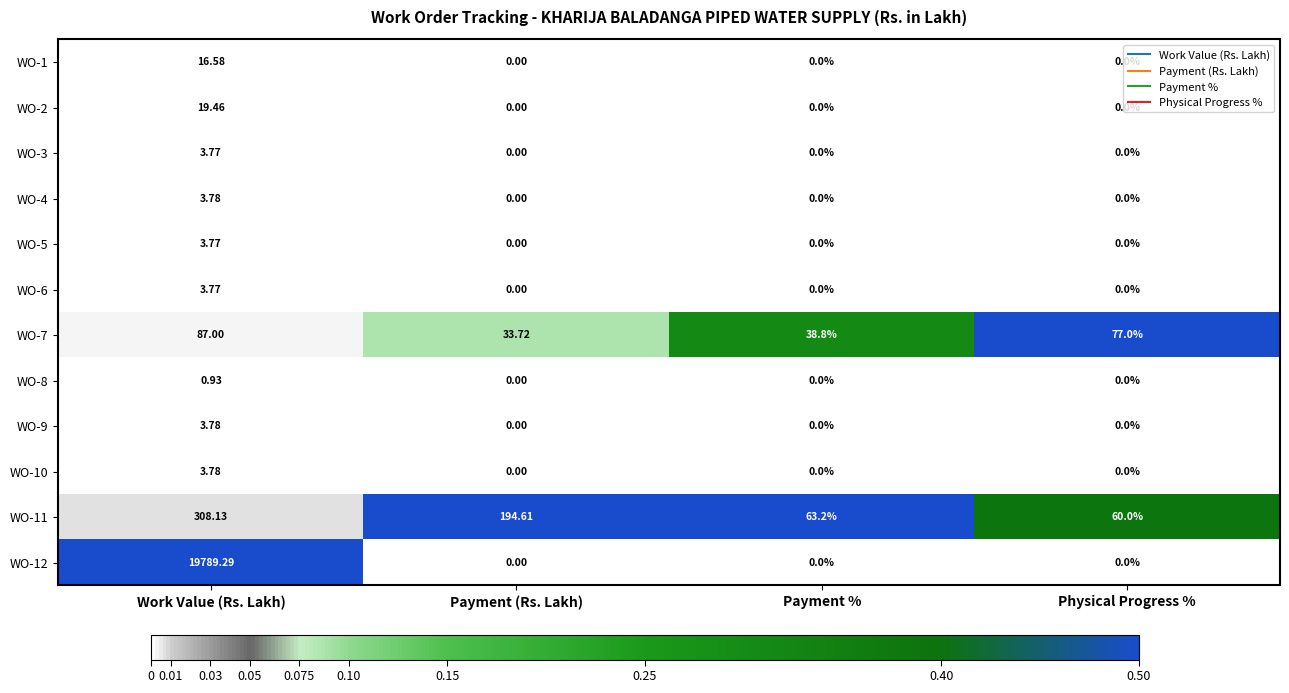

Which category has the highest value across all series?

Work Value (Rs. Lakh)